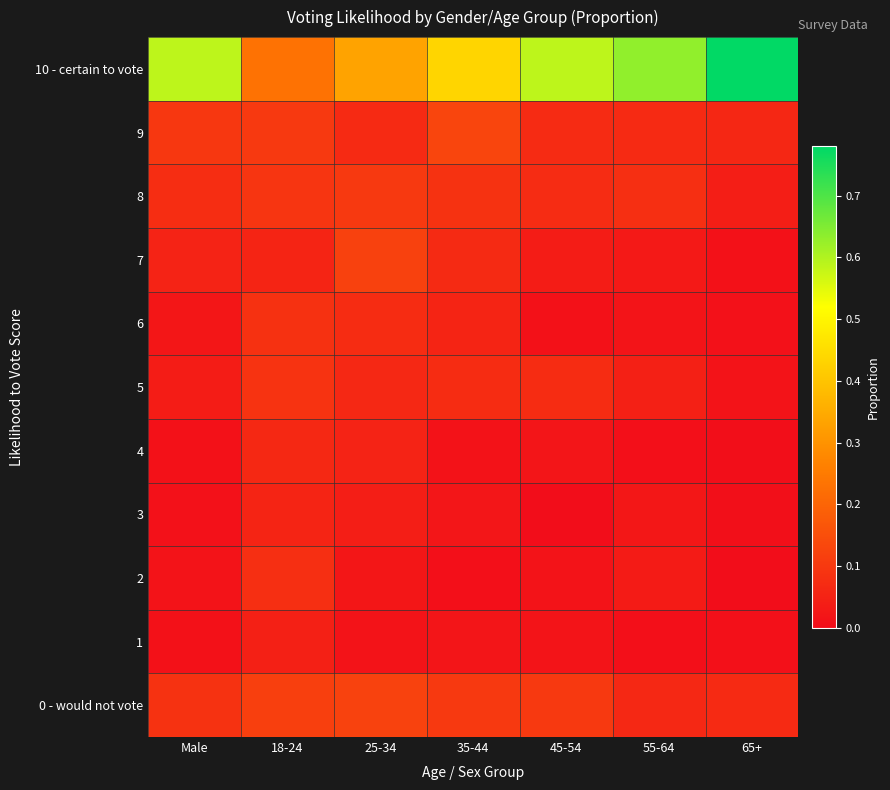

What is the maximum value shown in the chart?

0.8